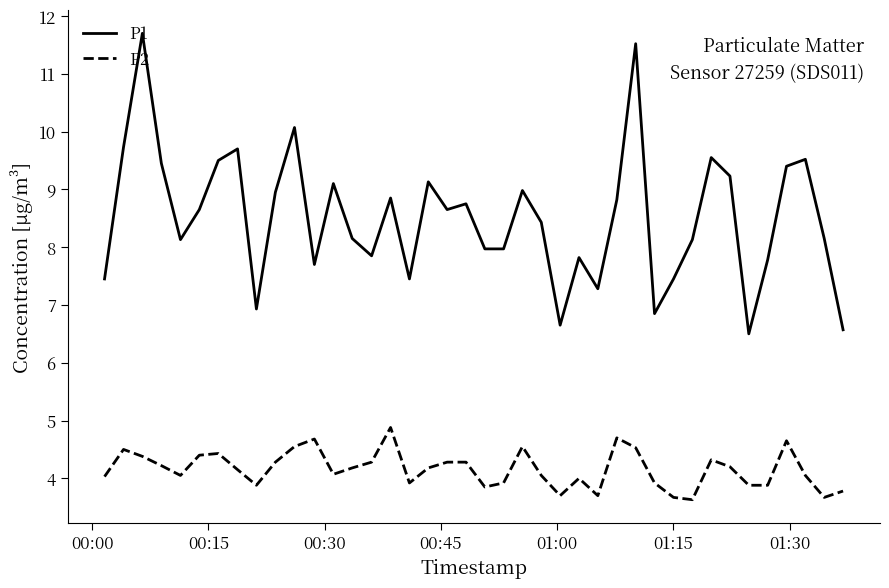

List the series in order of their overall mean, lowest first.

P2, P1